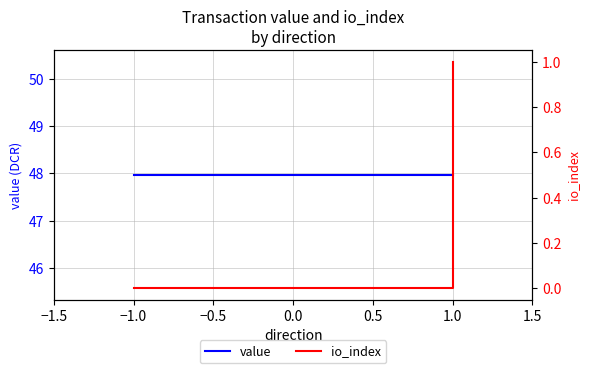

What are all the series names shown in the legend?

value, io_index